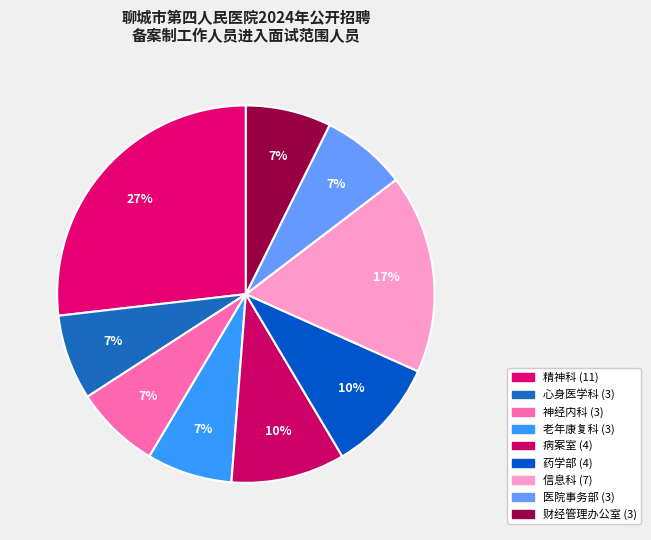

To the nearest percent, what is the average slice percentage?

11%